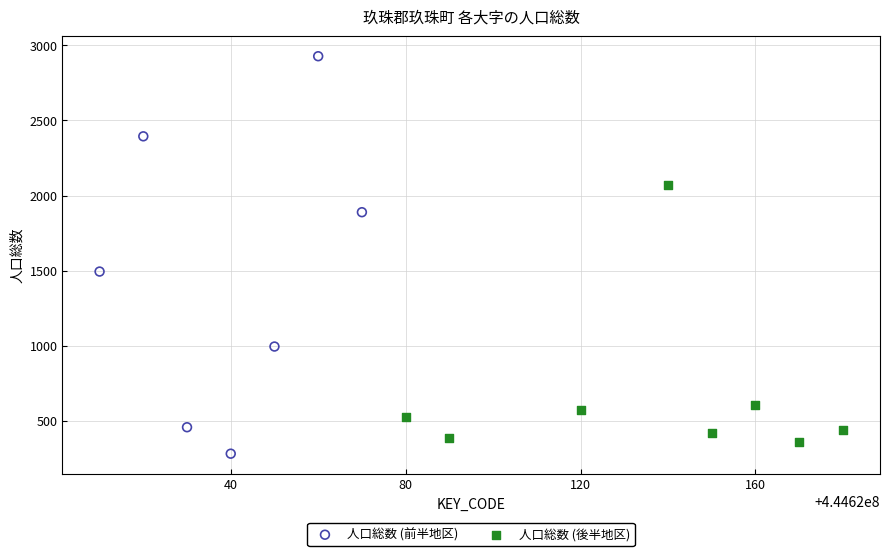

Which series has the largest Y range (max minus min)?

人口総数 (前半地区)